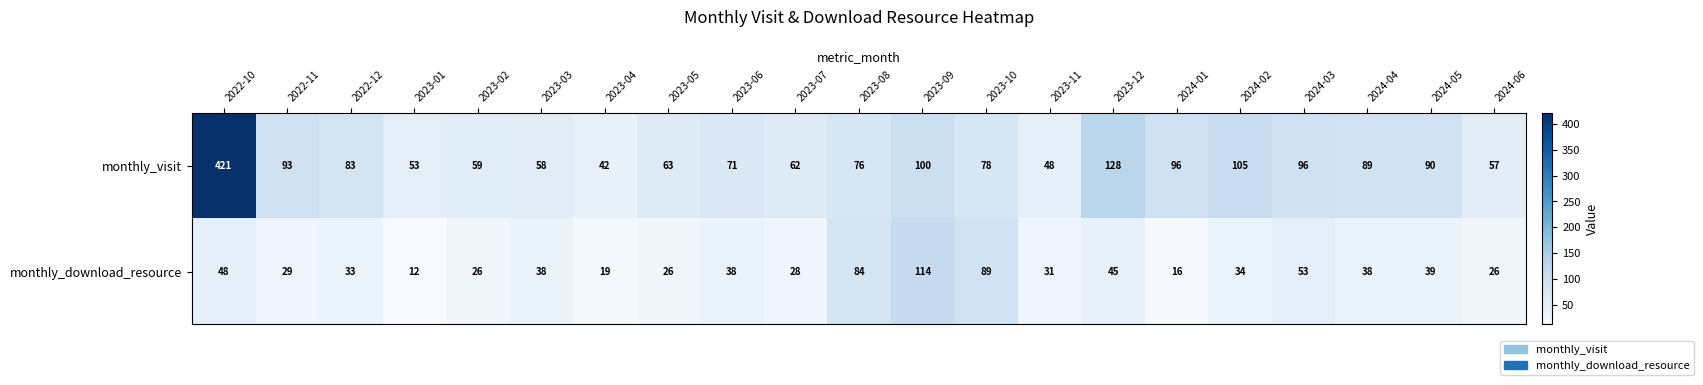

Is it true that monthly_visit equals 71 at 2023-06?

True